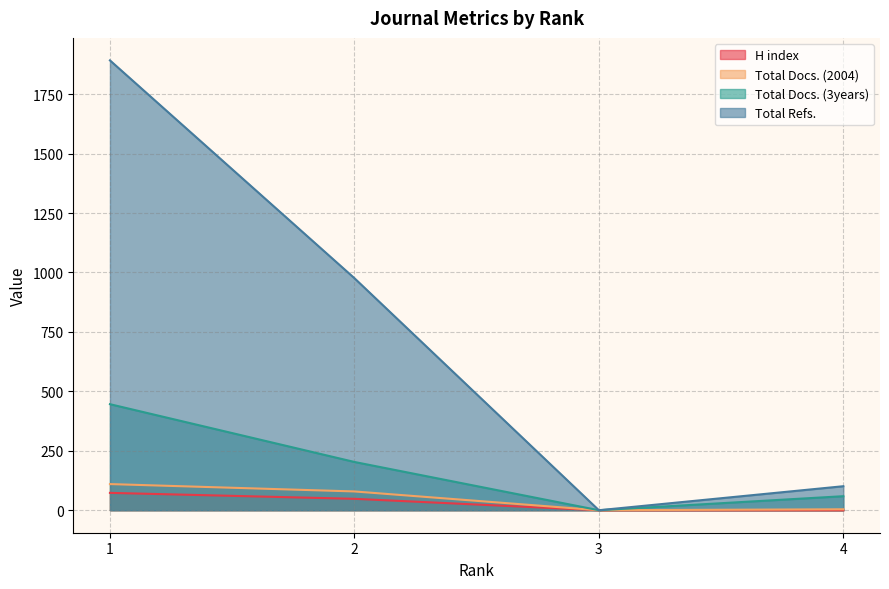

What are all the series names shown in the legend?

H index, Total Docs. (2004), Total Docs. (3years), Total Refs.